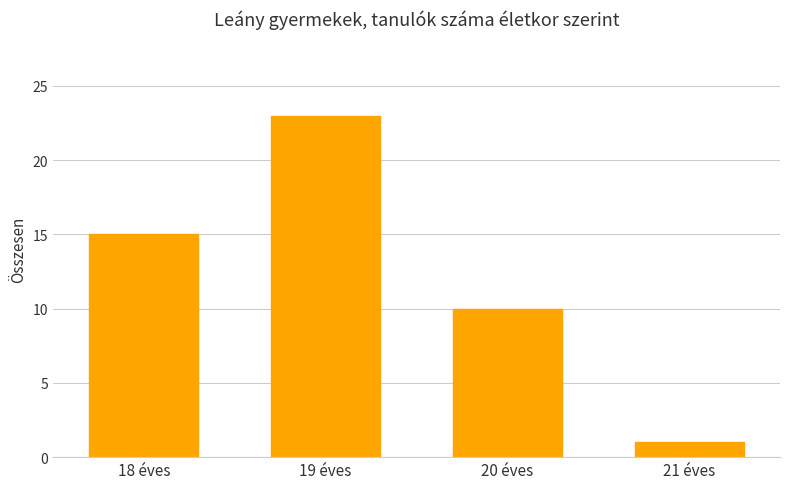

At which label is the value closest to 12?

20 éves